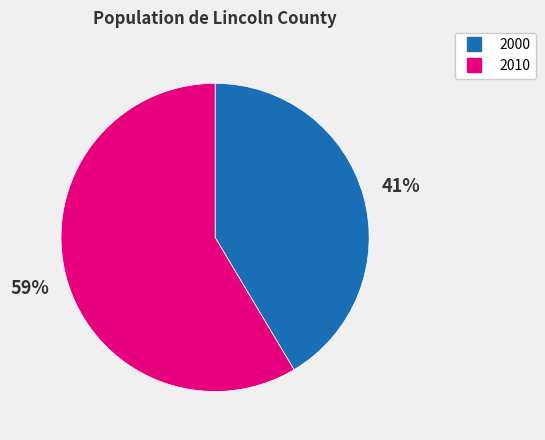

What is the ratio of the value at 2010 to the value at 2000?

1.4